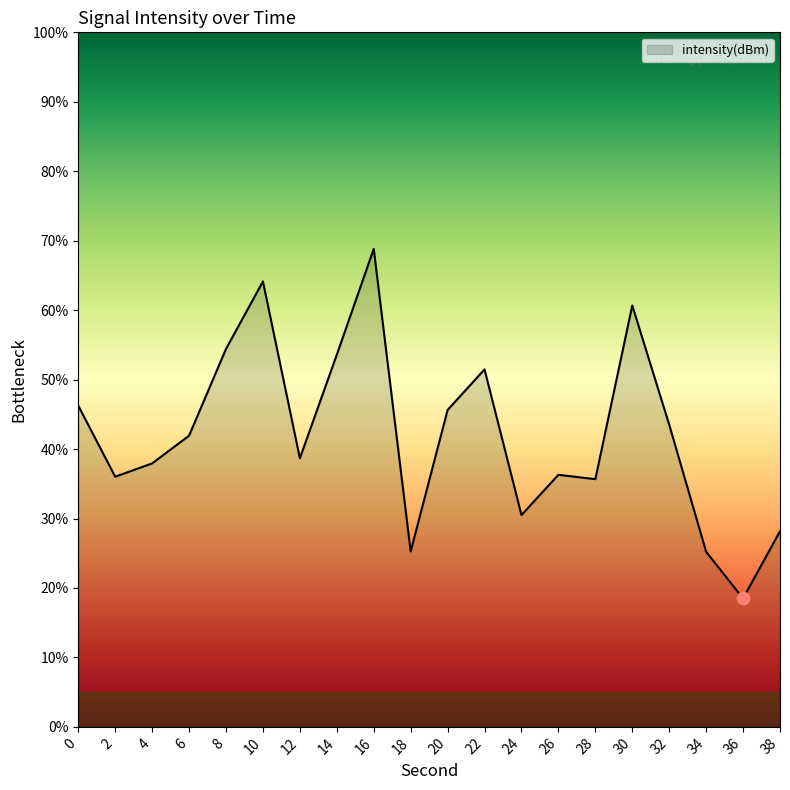

Approximately how many times larger is the value at 10 compared to 36?

3.5